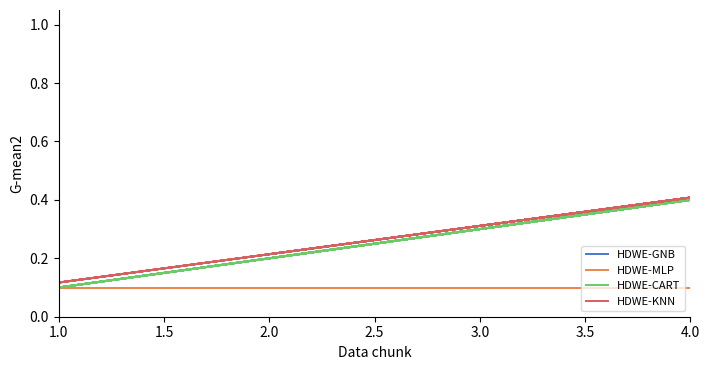

At how many categories does at least one series exceed 0?

18